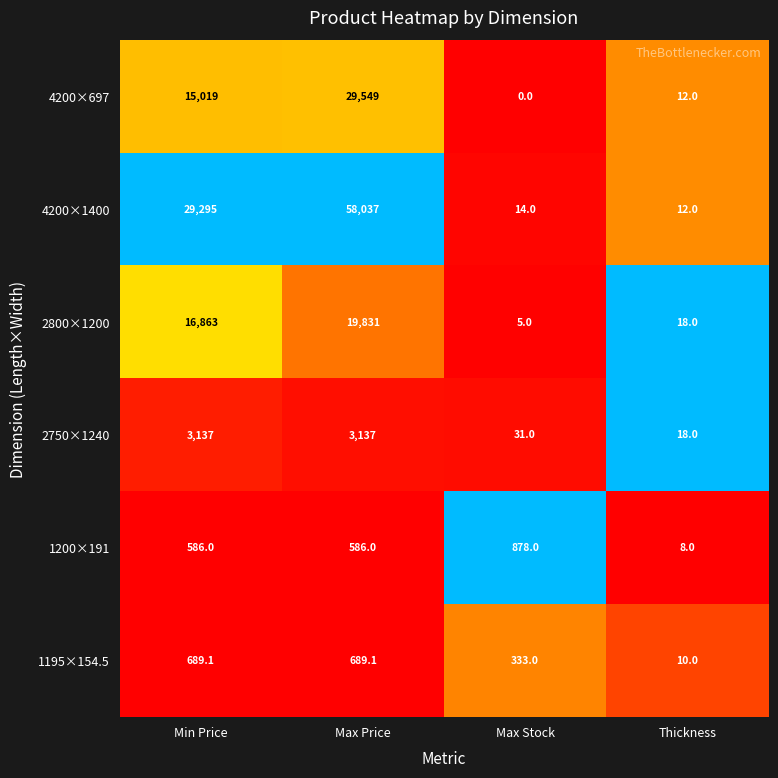

Count the number of data series in this chart.

6